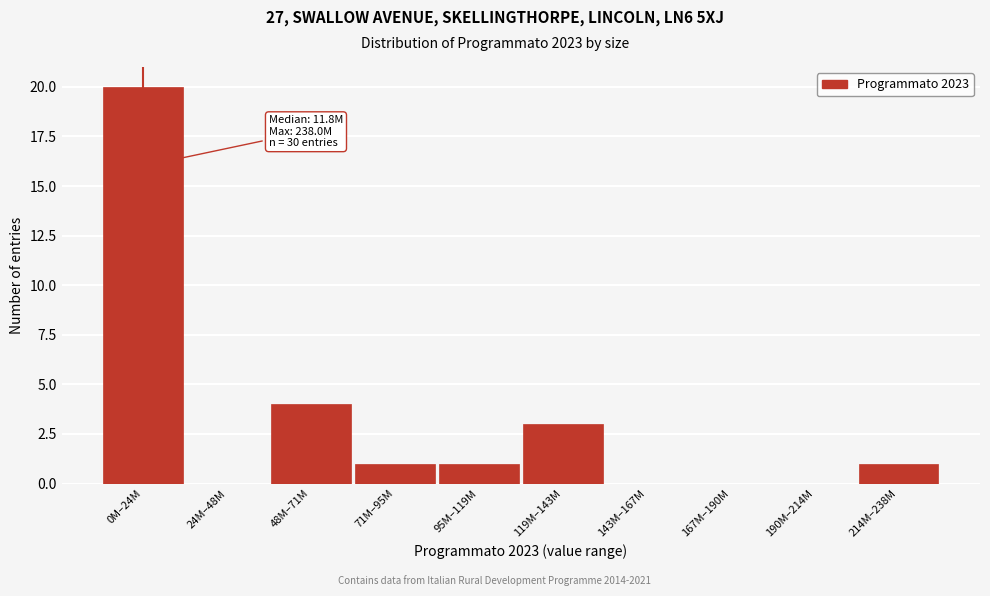

Reading right to left, list all the values displayed in this chart.

214M–238M=1	190M–214M=0	167M–190M=0	143M–167M=0	119M–143M=3	95M–119M=1	71M–95M=1	48M–71M=4	24M–48M=0	0M–24M=20